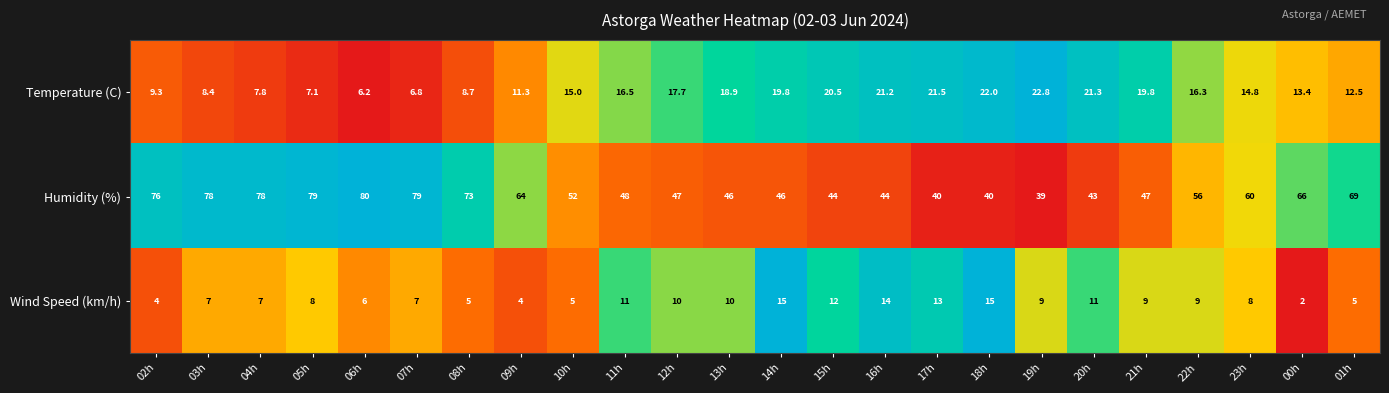

The Humidity (%) series shows 80.5 at 21h. True or false?

False